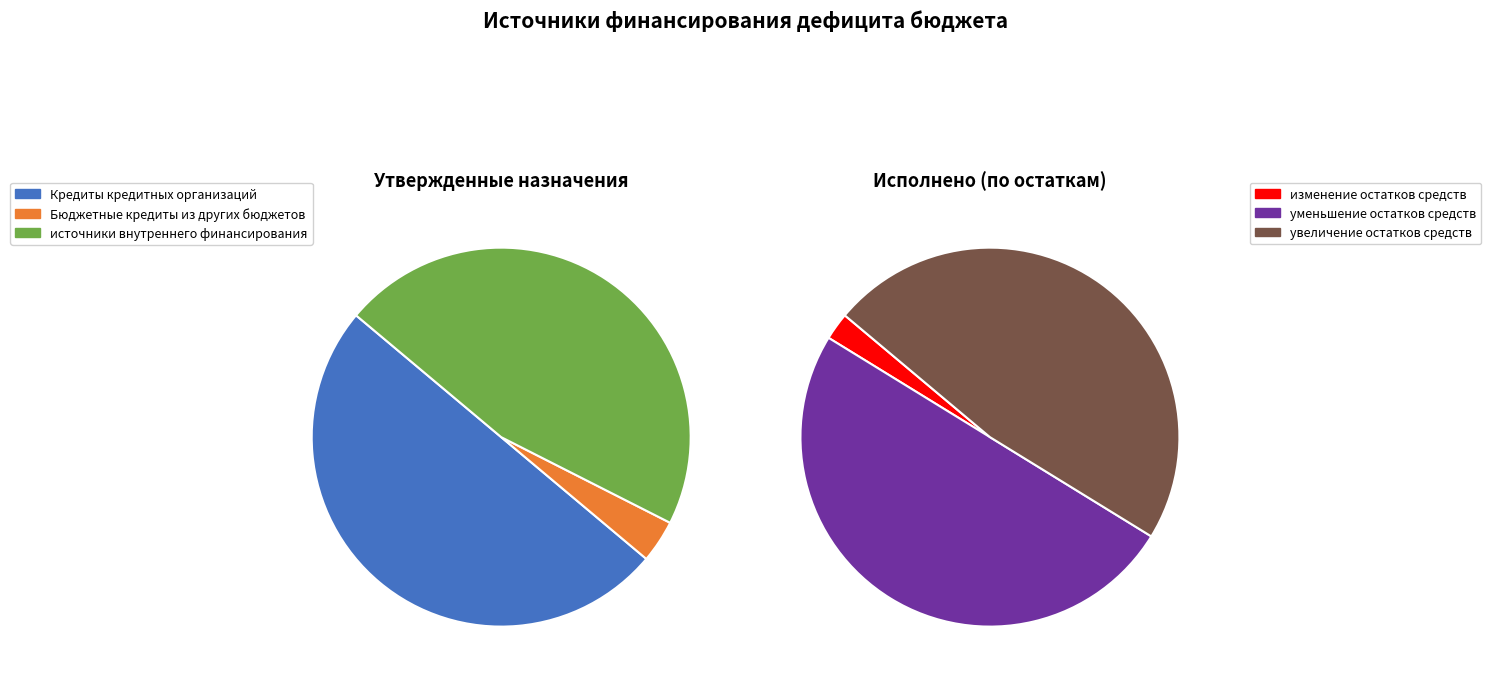

To the nearest percent, what is the difference between the largest and smallest slice percentages?

49%